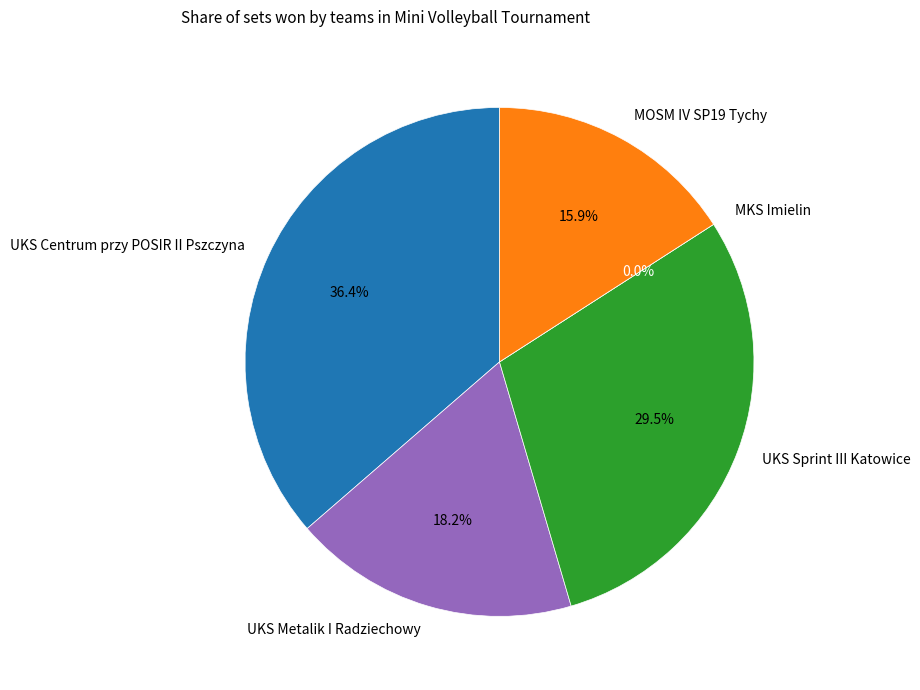

Rank the categories by value from highest to lowest.

UKS Centrum przy POSIR II Pszczyna, UKS Sprint III Katowice, UKS Metalik I Radziechowy, MOSM IV SP19 Tychy, MKS Imielin